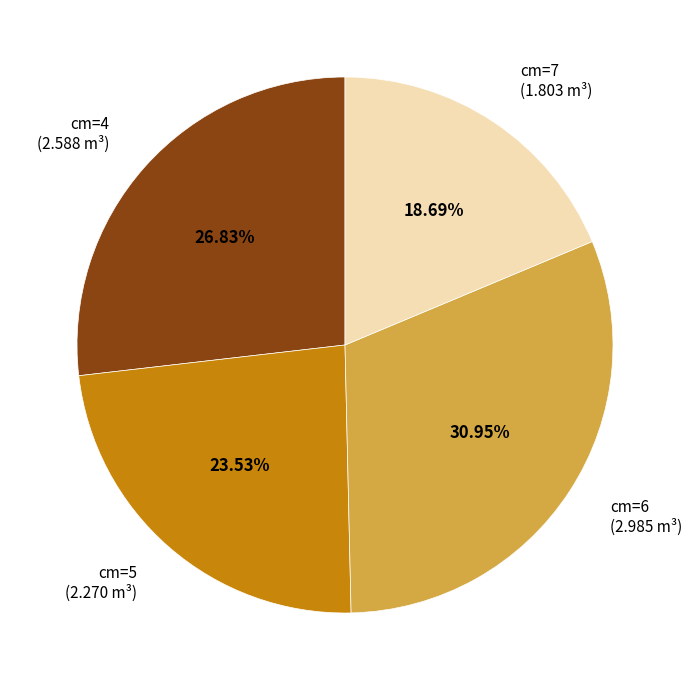

Between cm=6 (2.985 m³) and cm=5 (2.270 m³), which is larger?

cm=6 (2.985 m³)